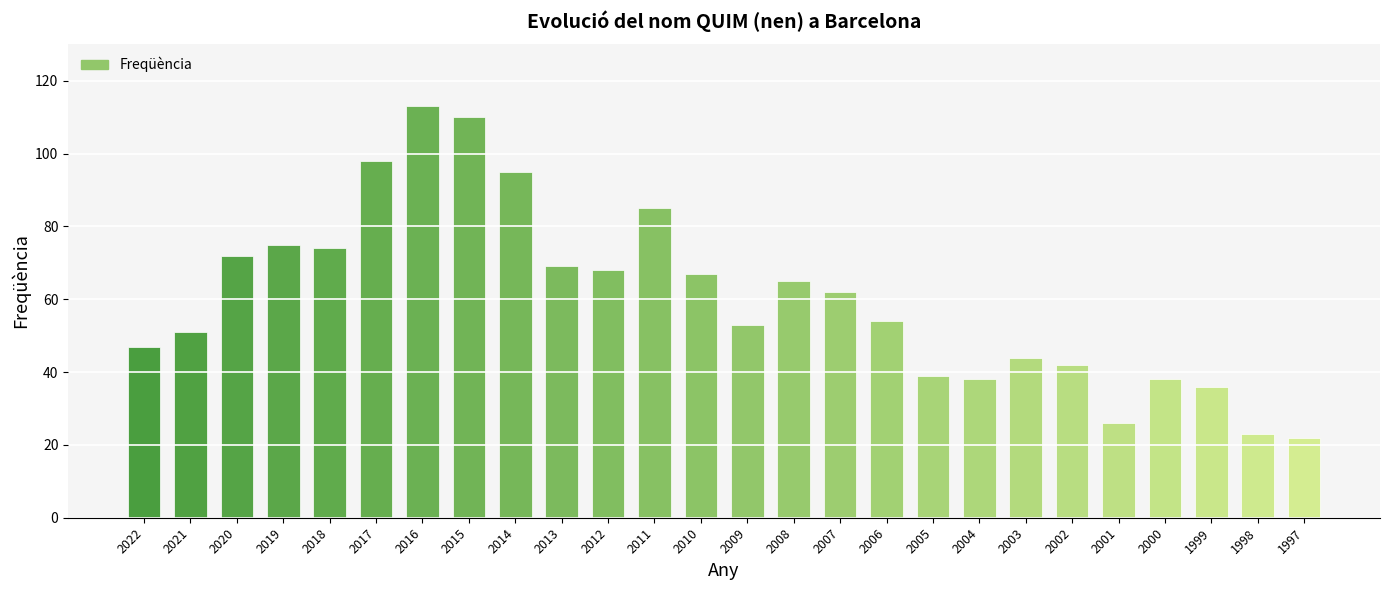

What is the minimum value shown in the chart?

22